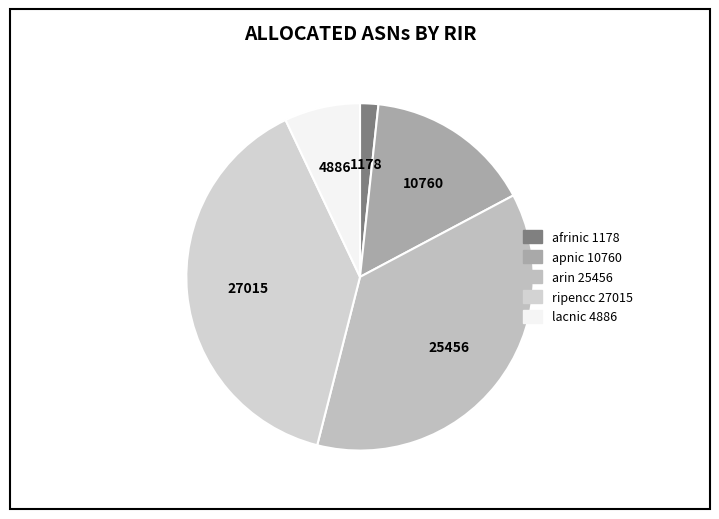

Is there any slice that represents more than half of the pie?

No